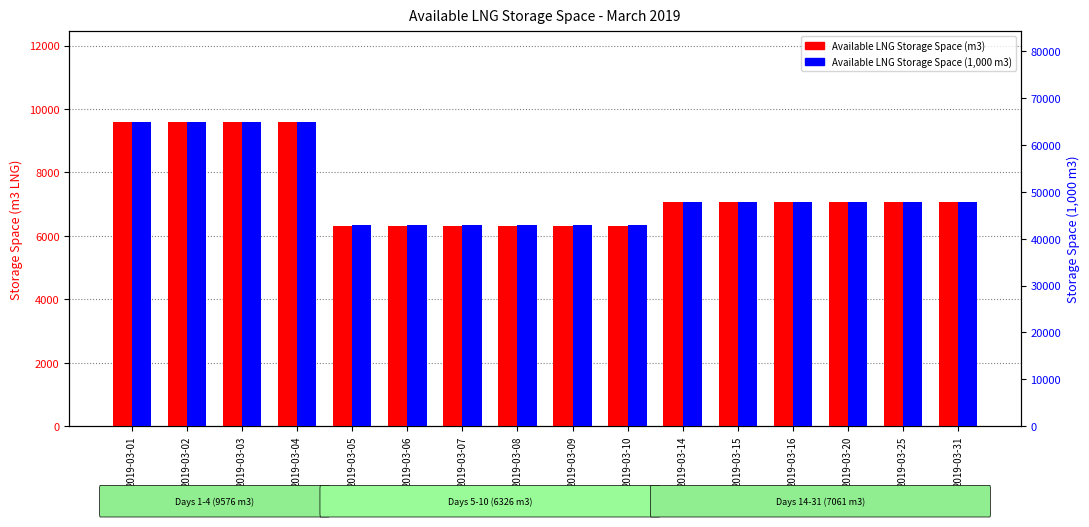

How many categories are shown in the chart?

16